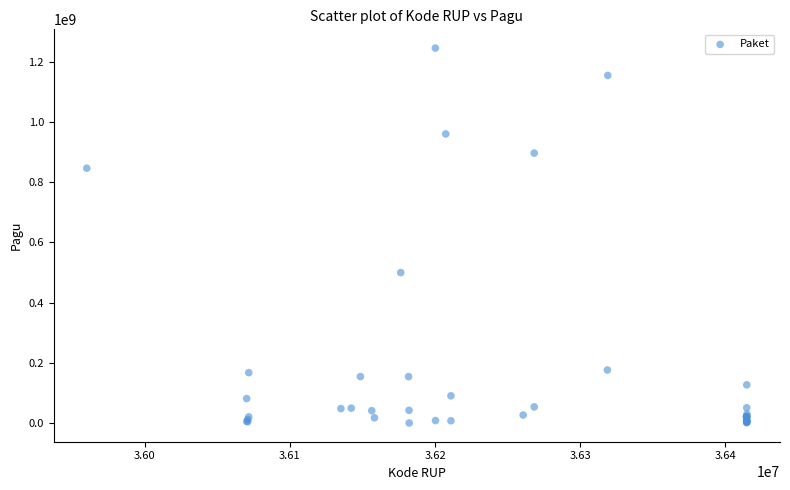

What Y value in the scatter plot is closest to 622840000?

499932000